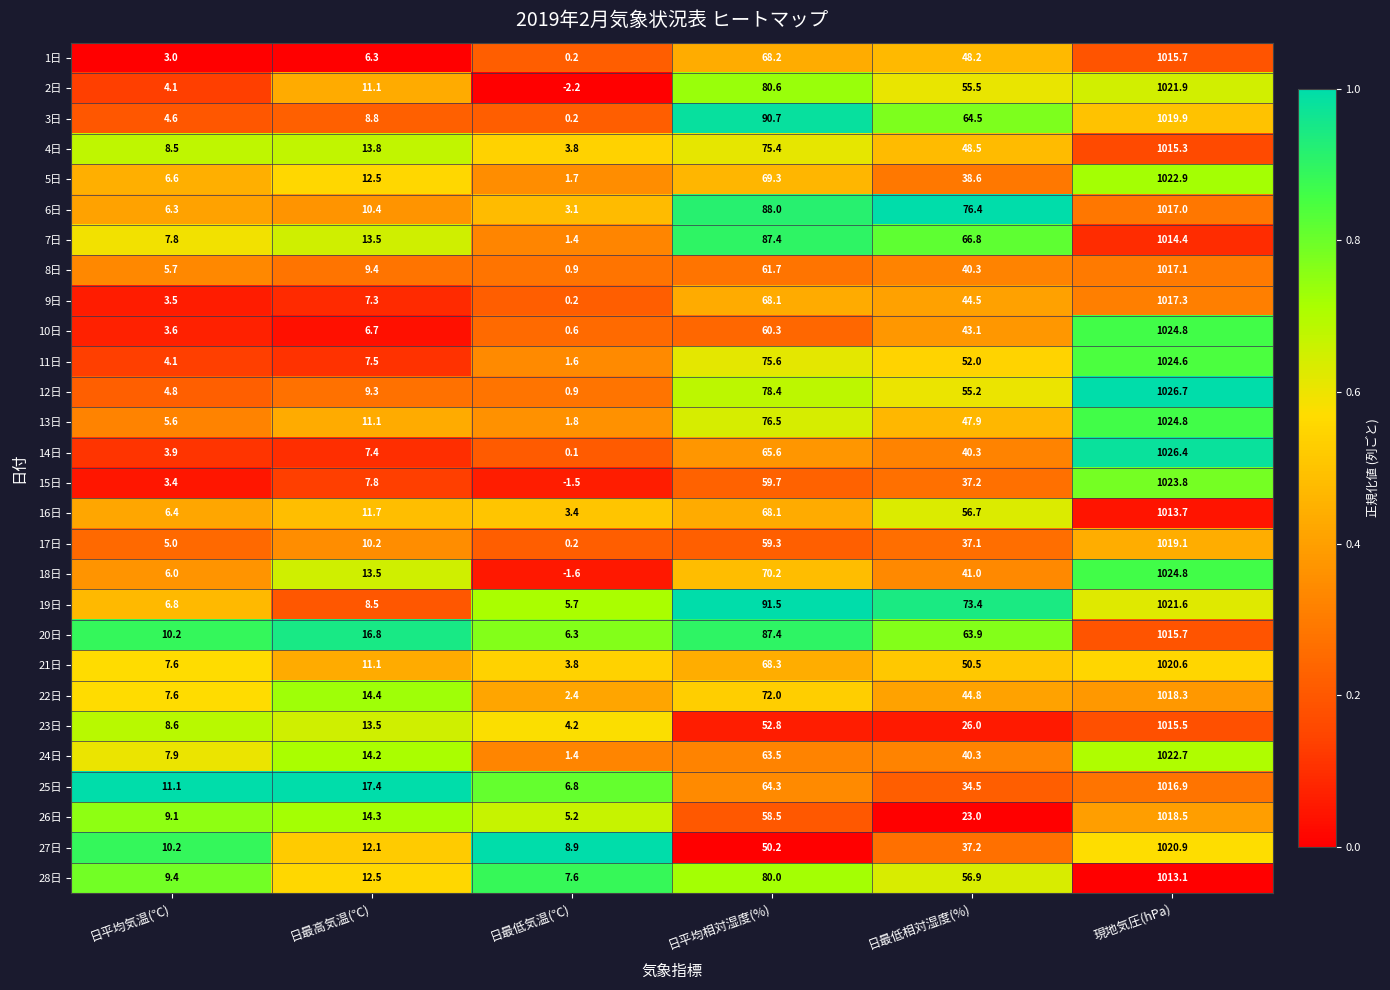

Where does the 6日 series first go above 76?

日平均相対湿度(%)